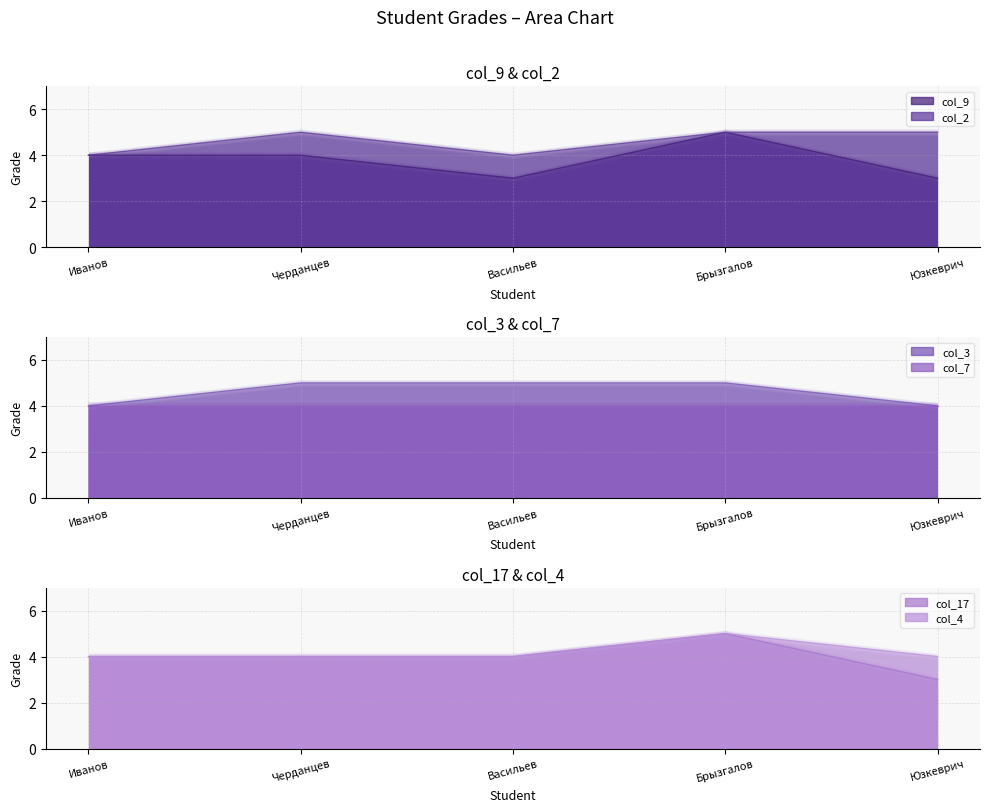

At which label does col_9_line first exceed 4?

Брызгалов